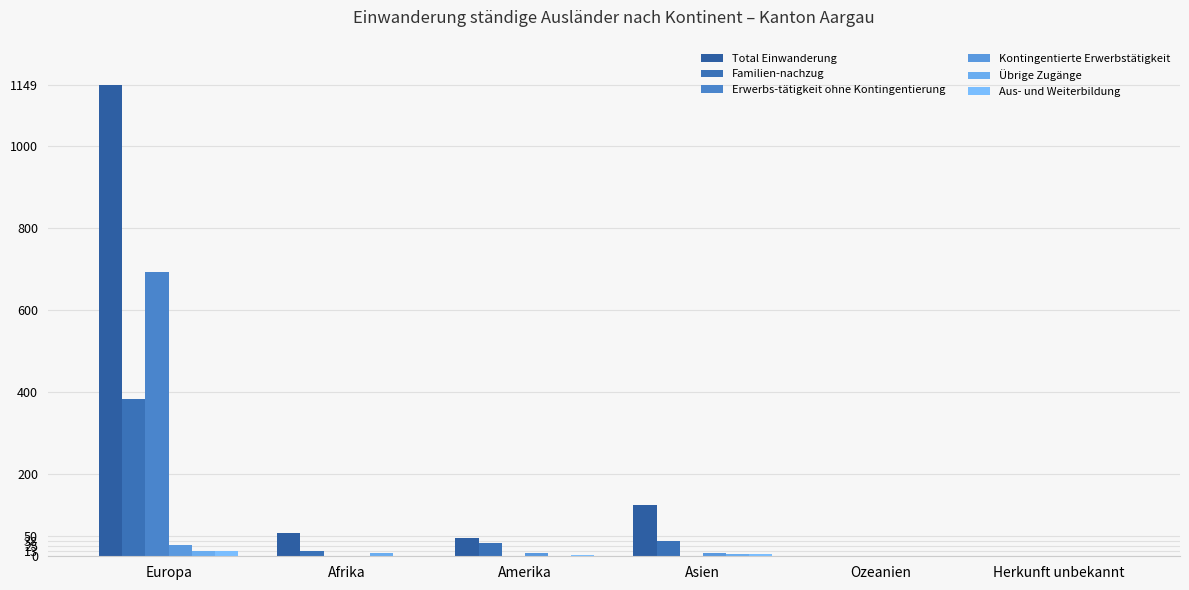

At which category is the sum across all series the highest?

Europa